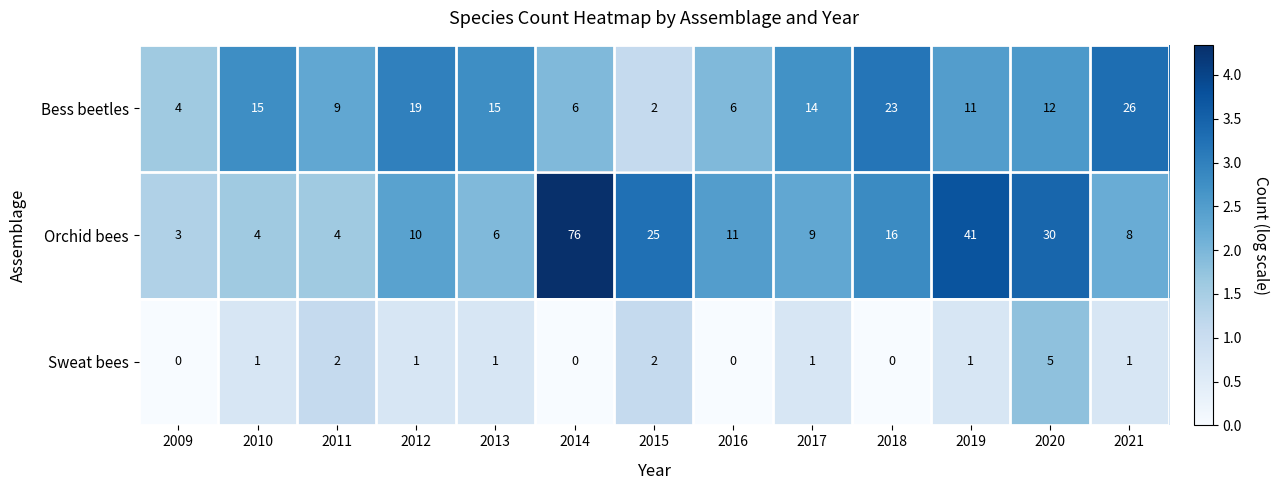

What is the approximate value of Bess beetles at 2016, to the nearest 5?

5